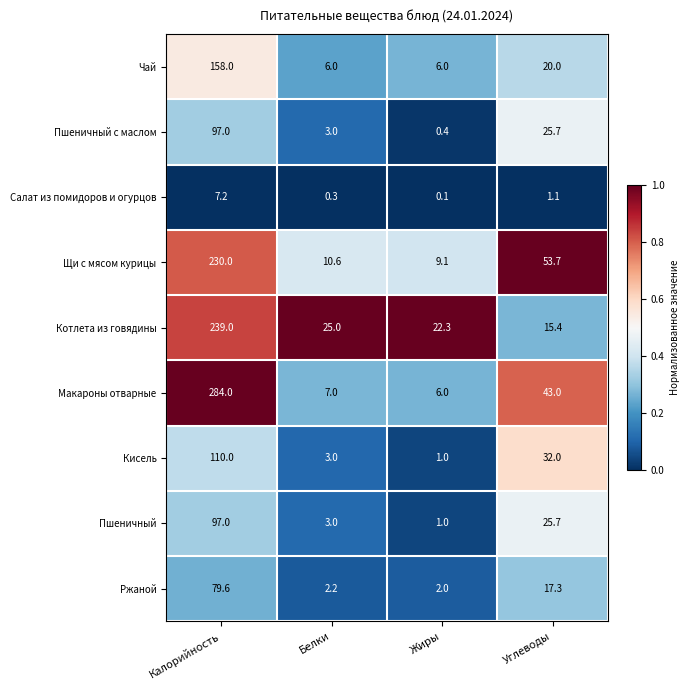

What is the sum of all Щи с мясом курицы values?

303.4